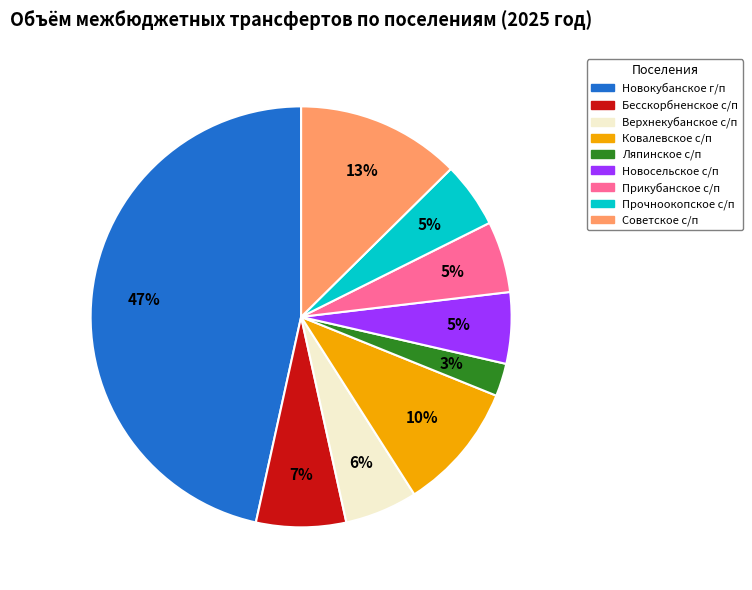

How many slices are in this pie chart?

9